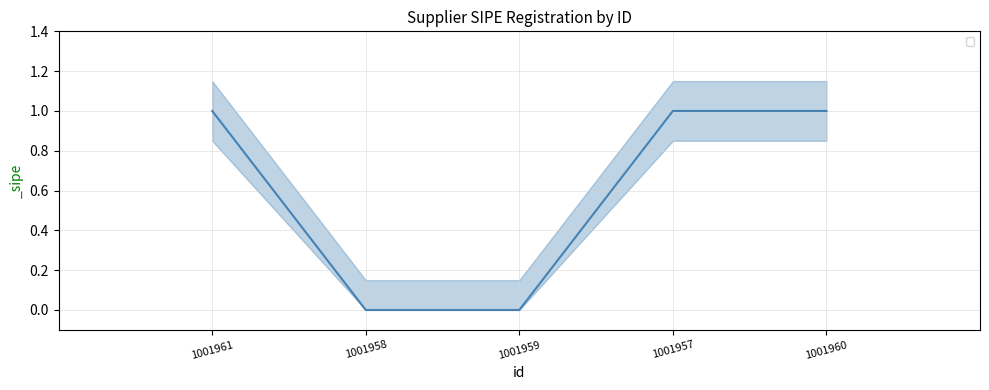

Reading left to right, transcribe all the data shown in this chart.

1001961=1	1001958=0	1001959=0	1001957=1	1001960=1